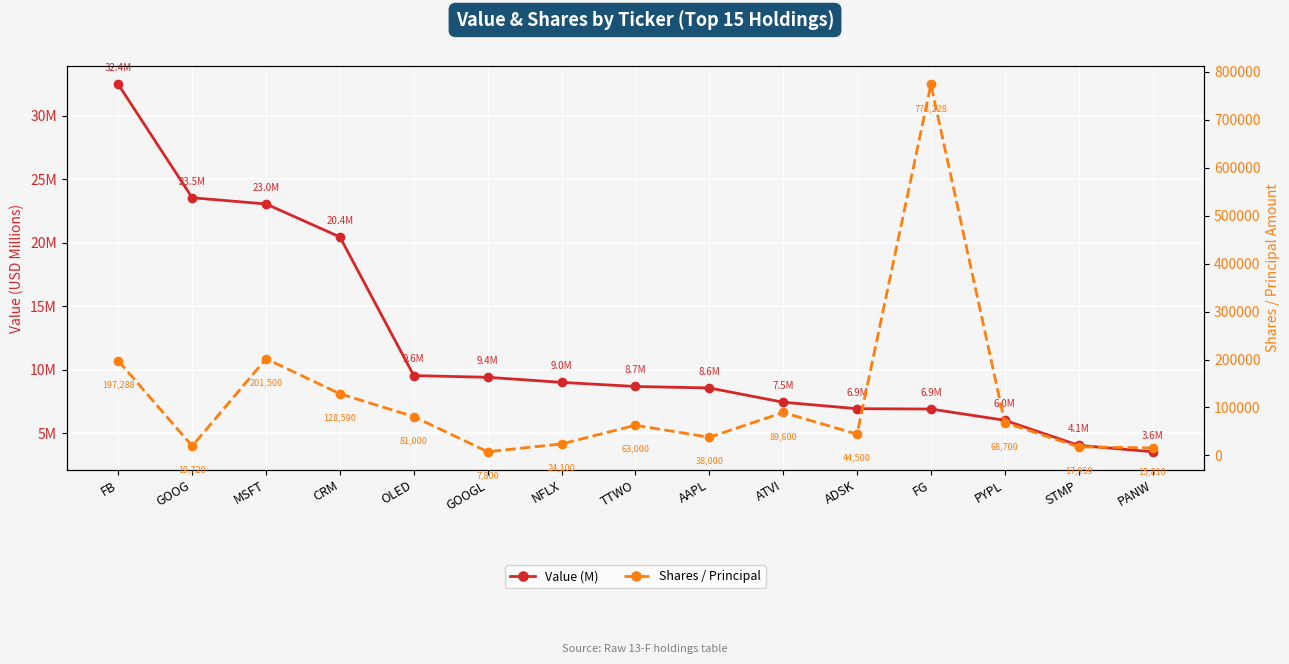

Is the value of Value (M) at ADSK greater than the value of Shares / Principal at MSFT?

No